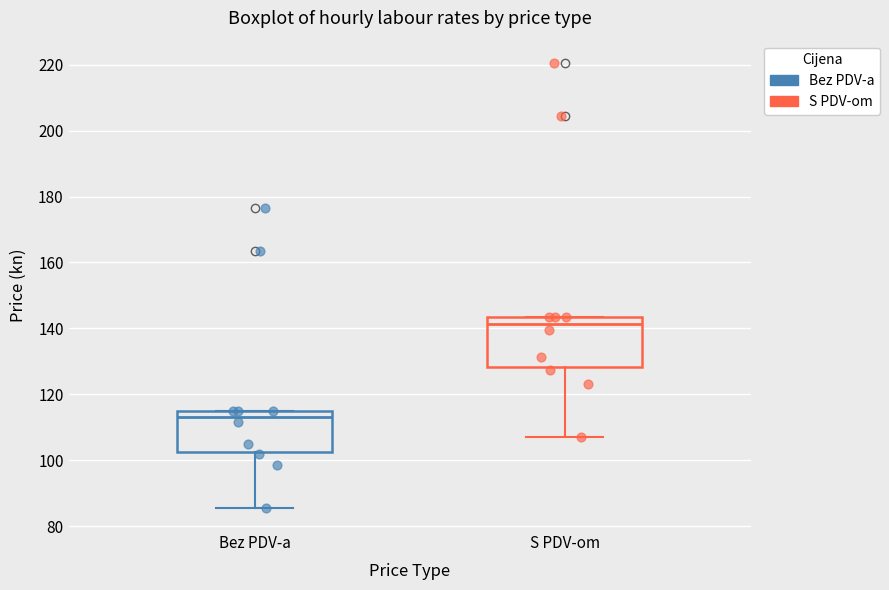

Reading left to right, transcribe this box plot: for each box, give where its median line is, the range the box spans, and where its two whiskers end, as read against the y-axis. The values are not printed on the chart, so give them approximately, as read against the axis.

Bez PDV-a: median 114 (just below the box's upper edge), box 102 to 114, whiskers 86 to 114
S PDV-om: median 142, box 128 to 144, whiskers 106 to 144